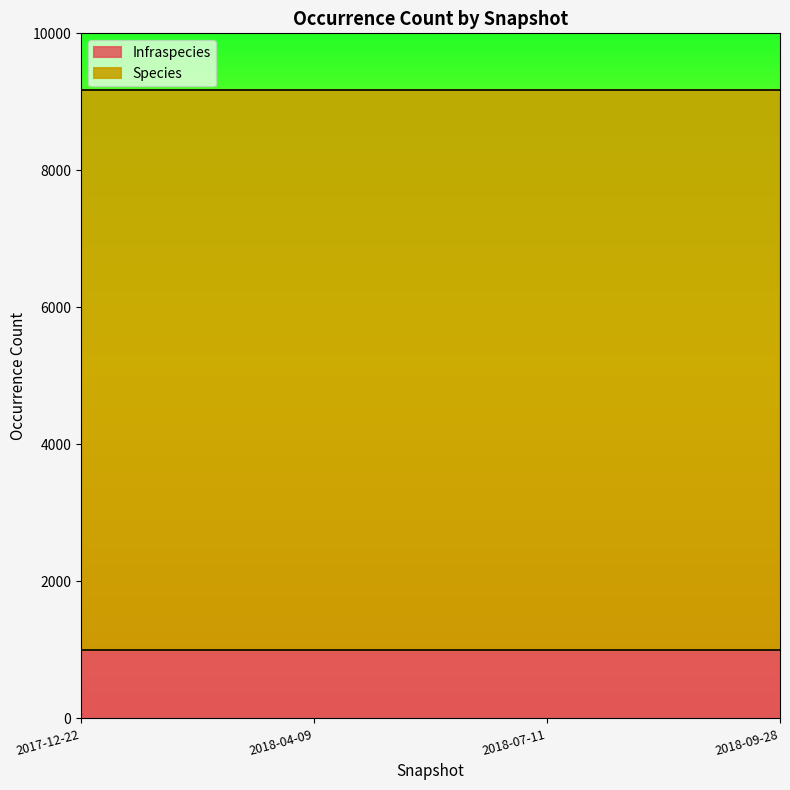

Which has a higher value, 2018-07-11 or 2018-09-28?

2018-07-11